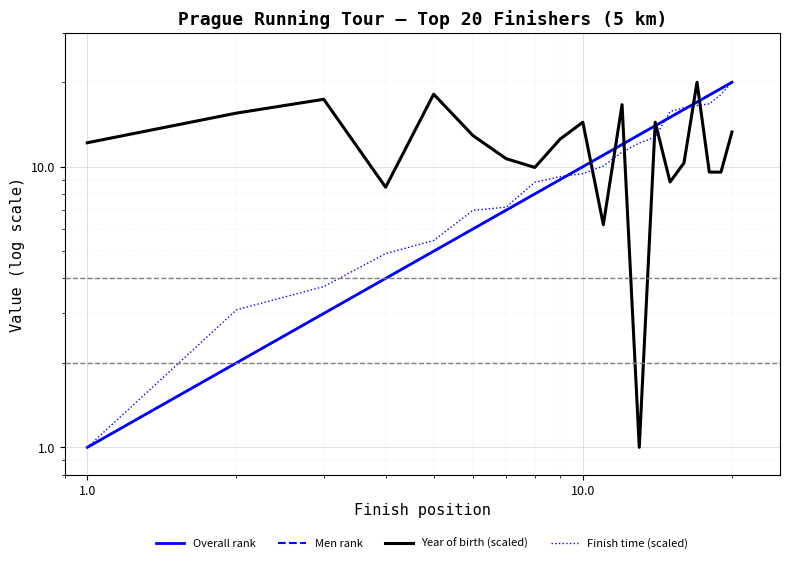

True or false: Men rank and Year of birth (scaled) cross at least once.

True